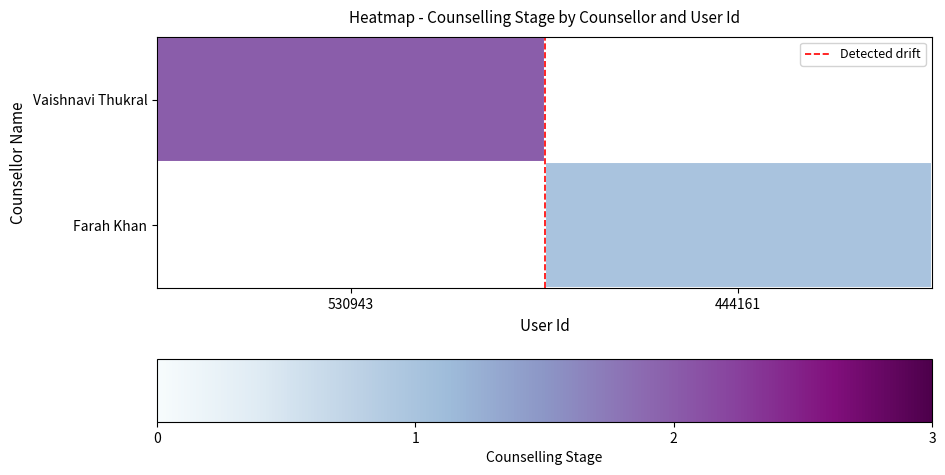

List the series in order of their peak value, highest first.

Vaishnavi Thukral, Farah Khan, Detected drift